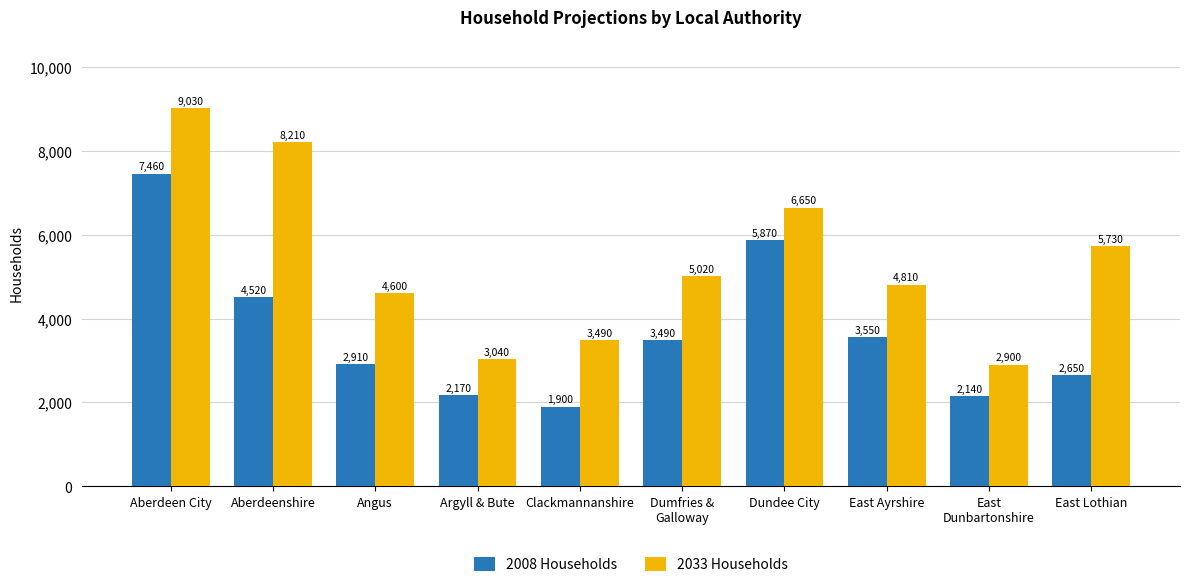

What is the spread (max minus min) of values at Argyll & Bute?

870